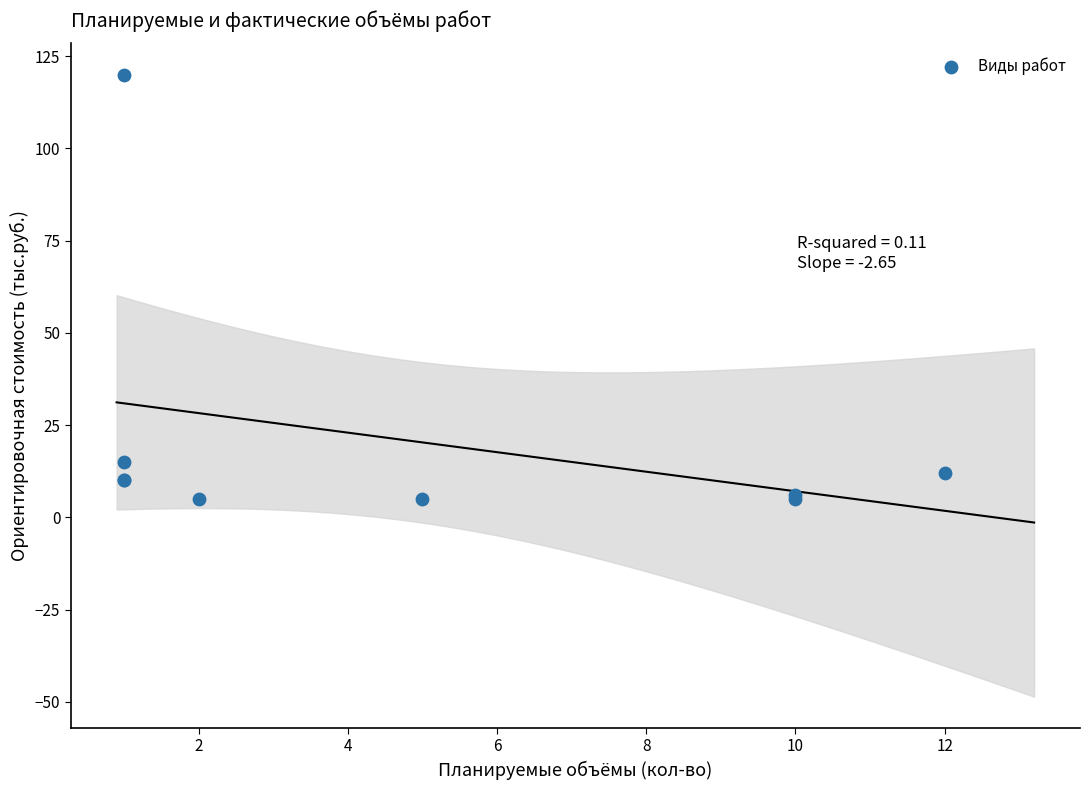

What Y value in the scatter plot is closest to 62?

15